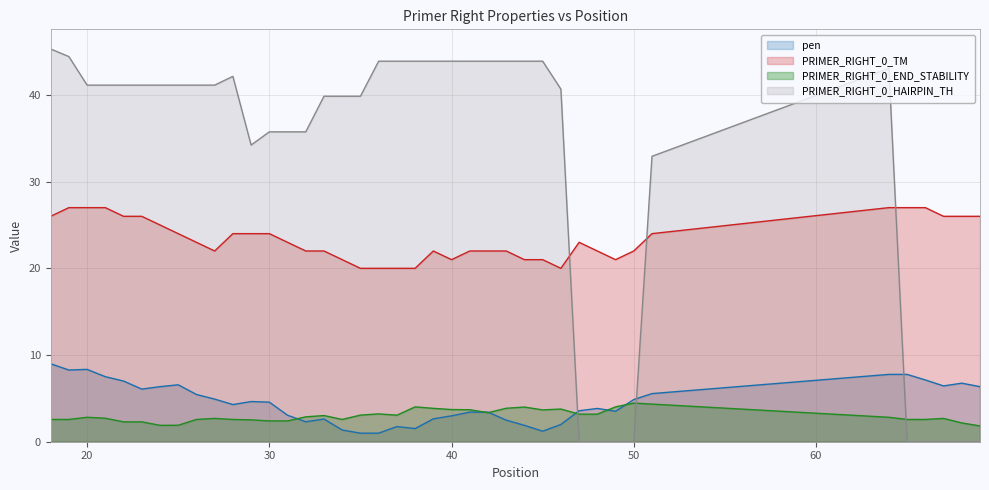

Which category has the lowest value across all series?

47